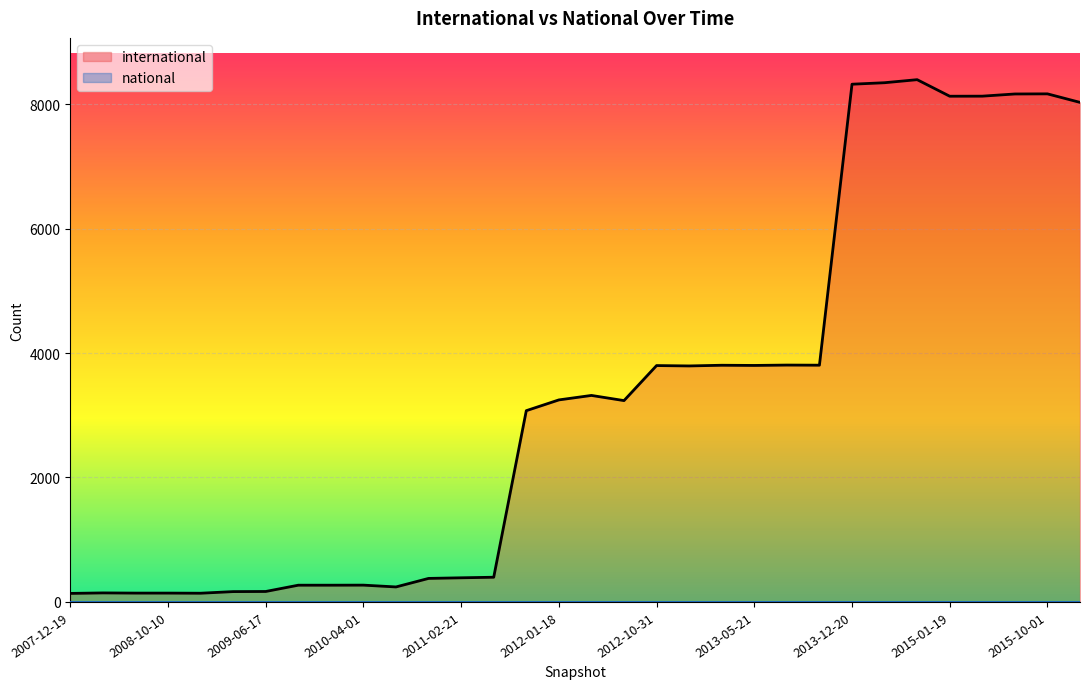

What is the greatest value displayed?

8394